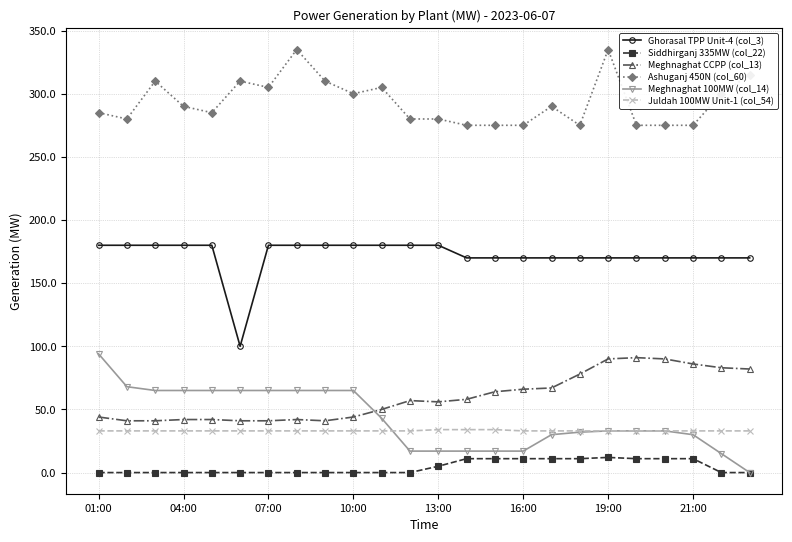

True or false: Juldah 100MW Unit-1 (col_54) and Siddhirganj 335MW (col_22) cross at least once.

False